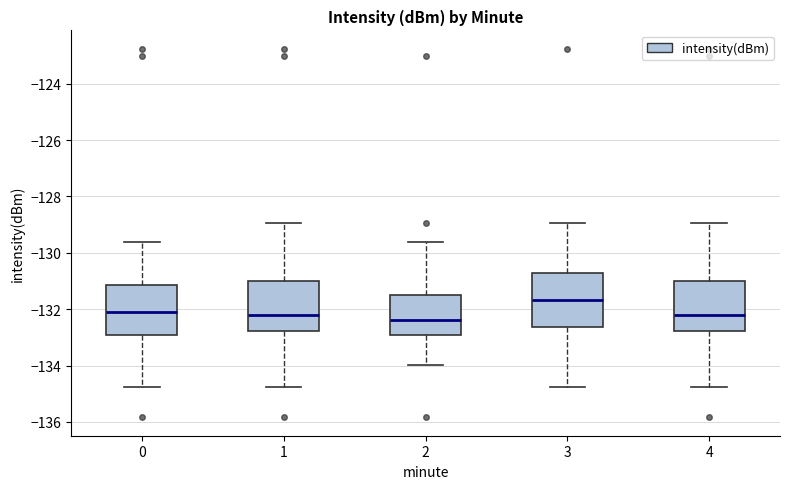

Reading left to right, read every box against the y-axis: the position of its median line, the range the box covers, and the ends of its whiskers. The values are not printed on the chart, so give them approximately, as read against the axis.

0: median -132.0, box -133.0 to -131.2, whiskers -134.8 to -129.6
1: median -132.2, box -132.8 to -131.0, whiskers -134.8 to -129.0
2: median -132.4, box -133.0 to -131.4, whiskers -134.0 to -129.6
3: median -131.6, box -132.6 to -130.8, whiskers -134.8 to -129.0
4: median -132.2, box -132.8 to -131.0, whiskers -134.8 to -129.0